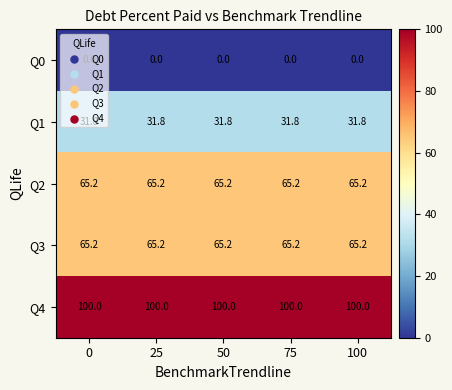

Count the number of categories in the chart.

5